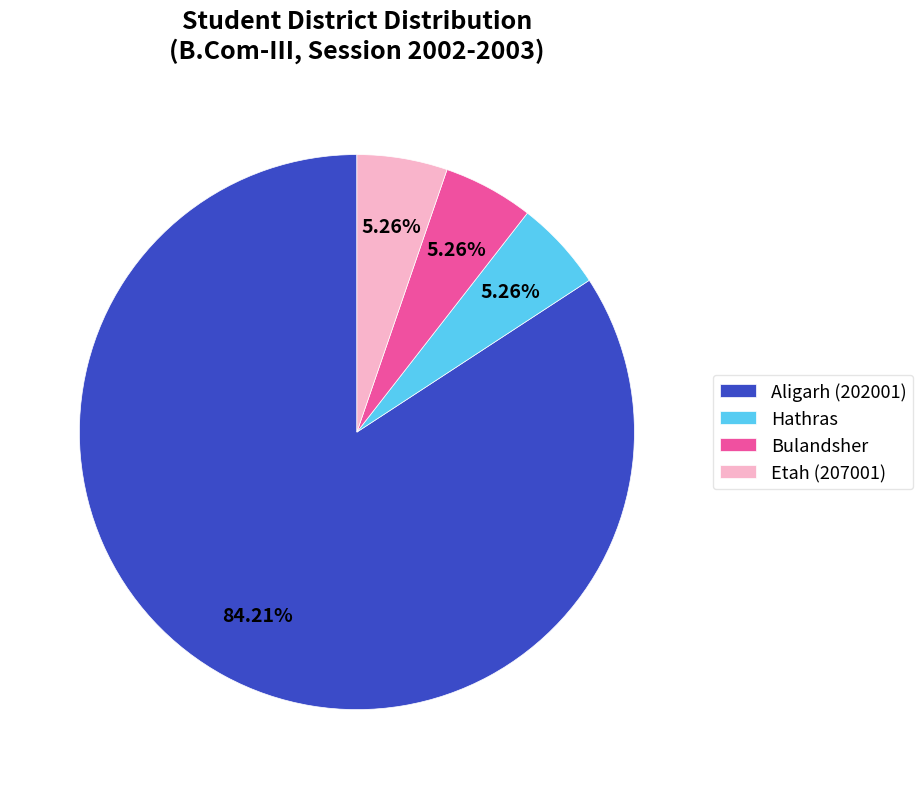

Which has a higher value, Aligarh (202001) or Etah (207001)?

Aligarh (202001)